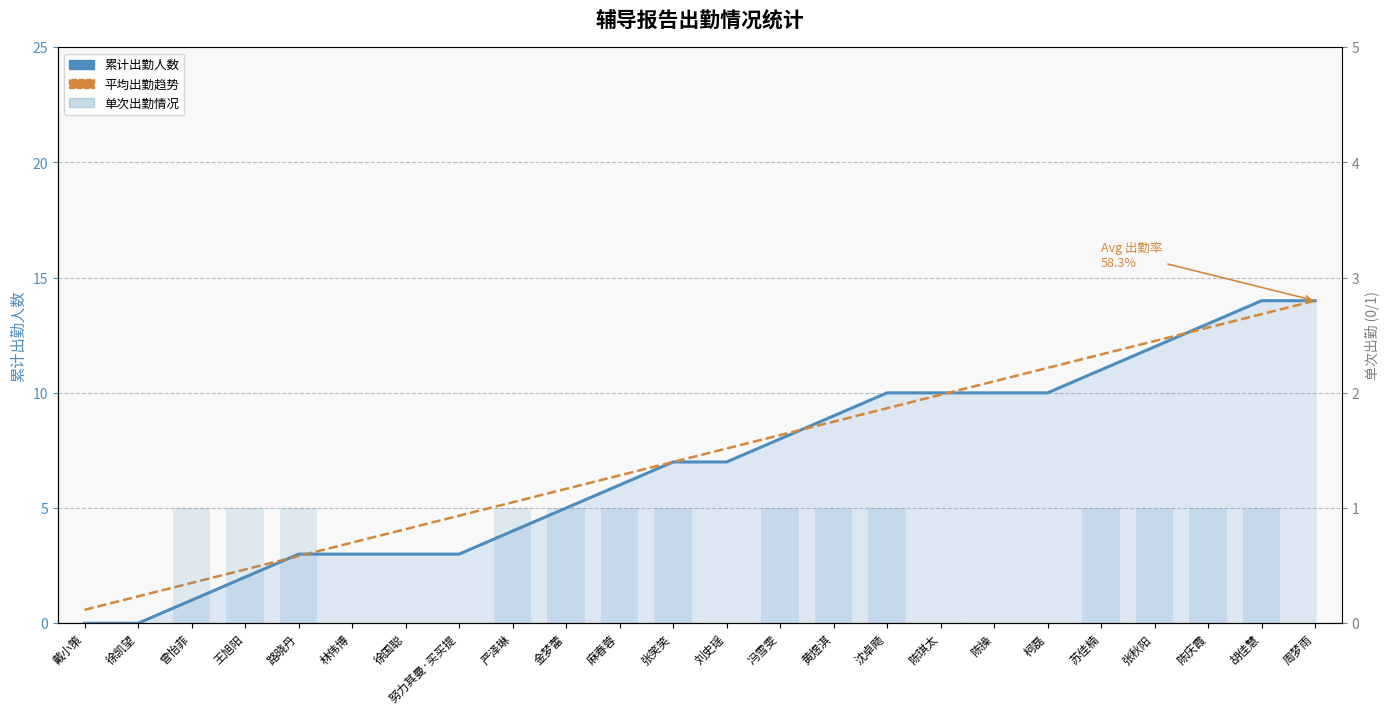

True or false: 单次出勤情况 has a value of 0.0 at 周梦雨.

True